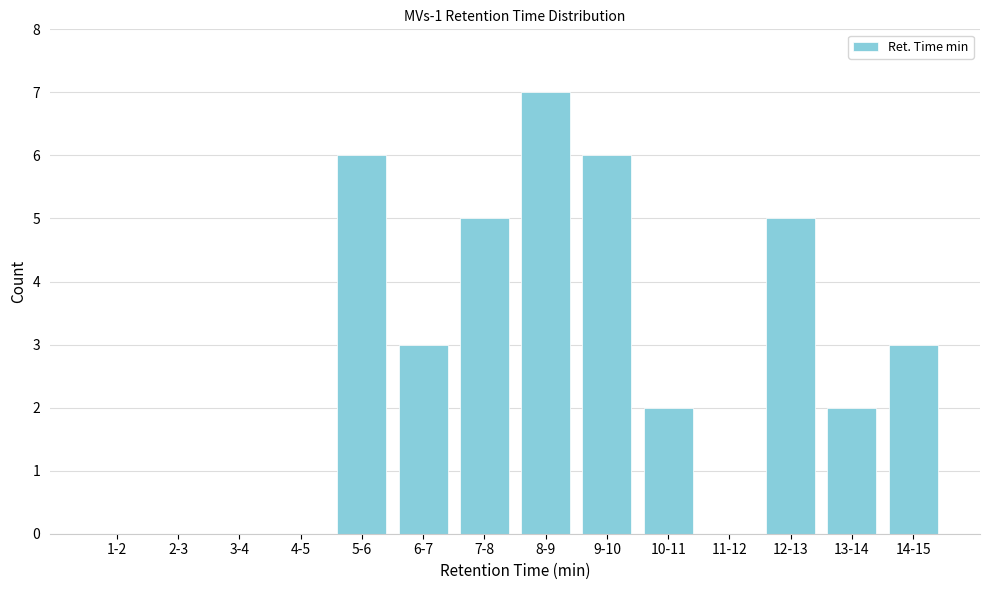

Reading right to left, what are all the values shown in this chart?

14-15=3	13-14=2	12-13=5	11-12=0	10-11=2	9-10=6	8-9=7	7-8=5	6-7=3	5-6=6	4-5=0	3-4=0	2-3=0	1-2=0